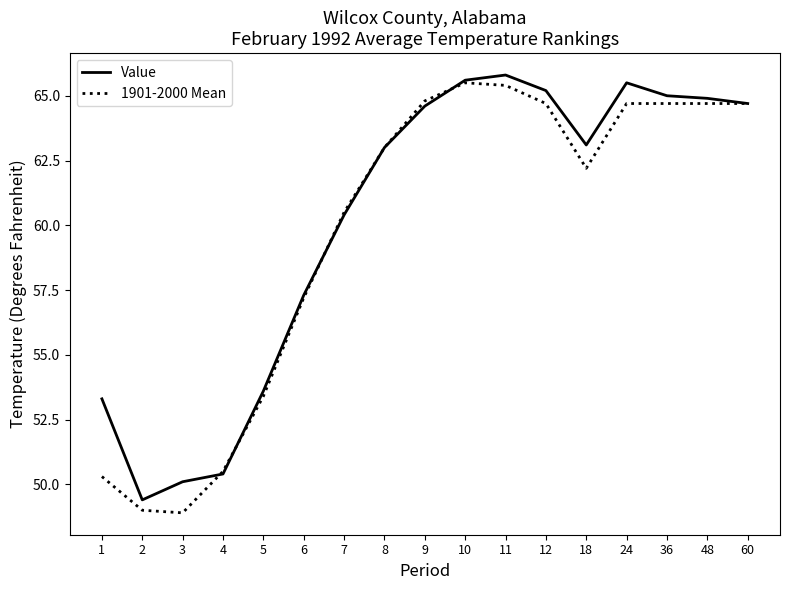

What is the minimum value for 1901-2000 Mean?

48.9